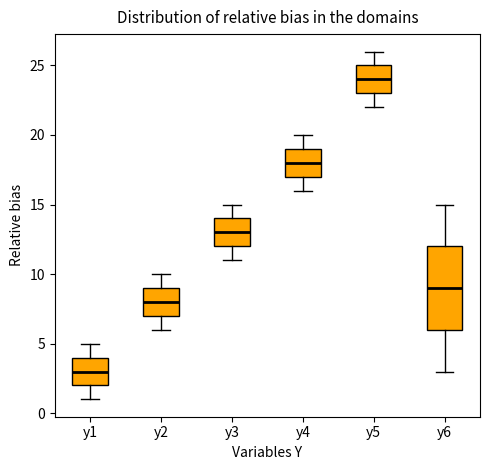

Which box has the highest median line?

y5